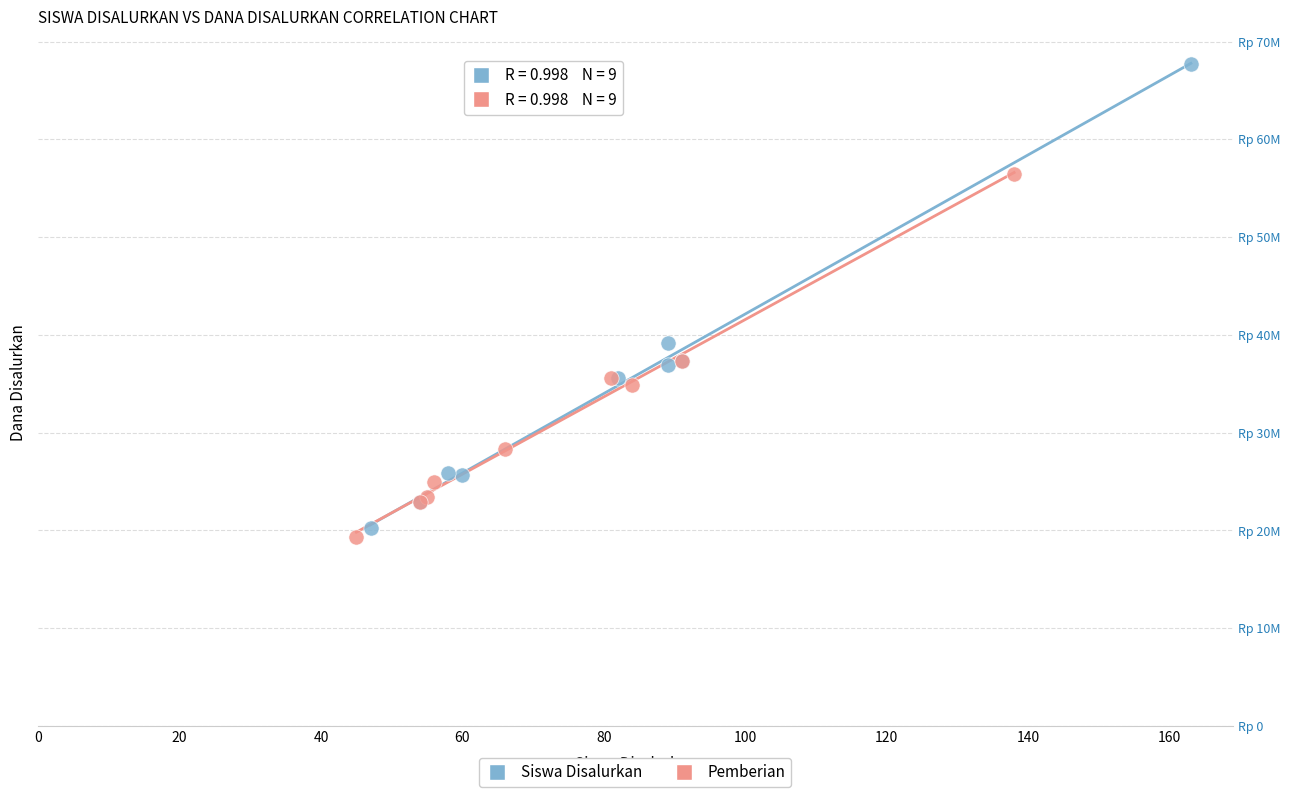

Which series reaches the minimum Y coordinate?

Pemberian